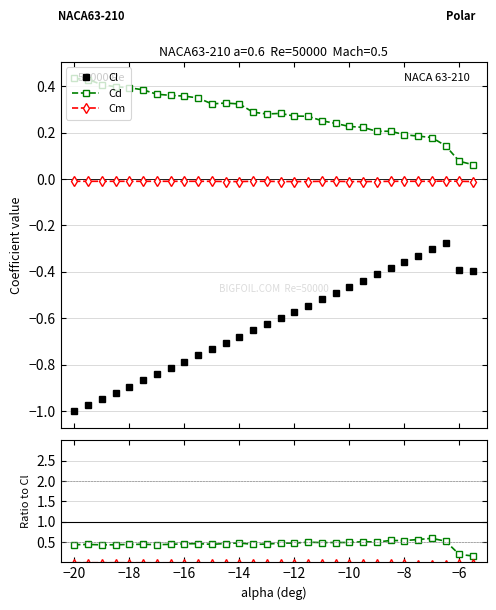

True or false: Cd and Cm intersect in this chart.

False